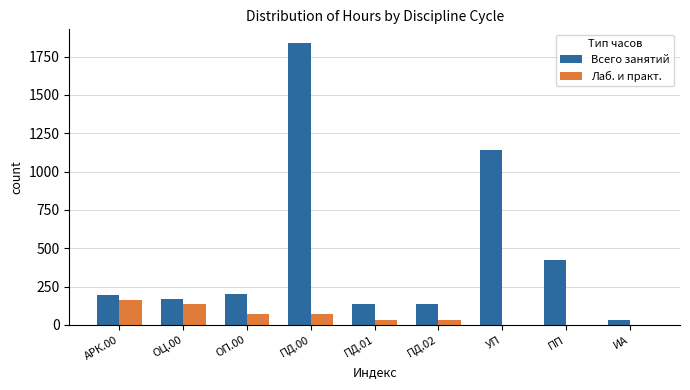

True or false: Всего занятий has a value of 168 at ОЦ.00.

True